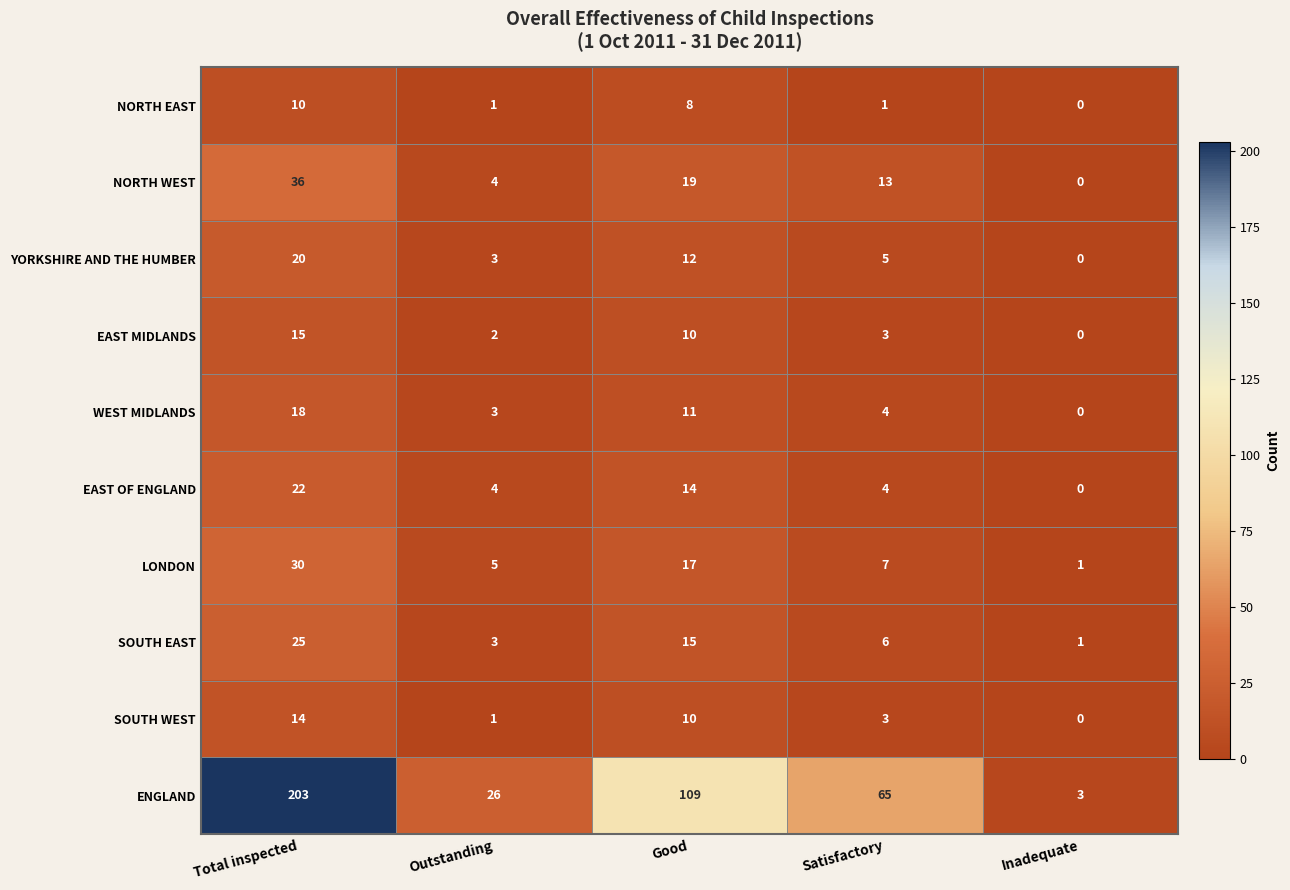

What is the spread (max minus min) of values at Outstanding?

25